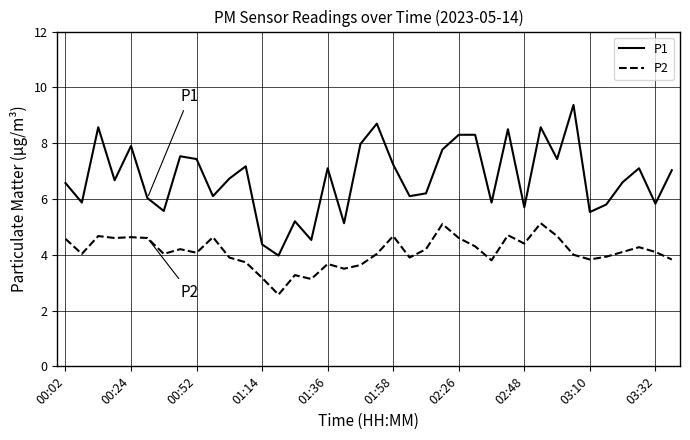

What is the difference between the maximum and minimum values in the P1 series?

5.4